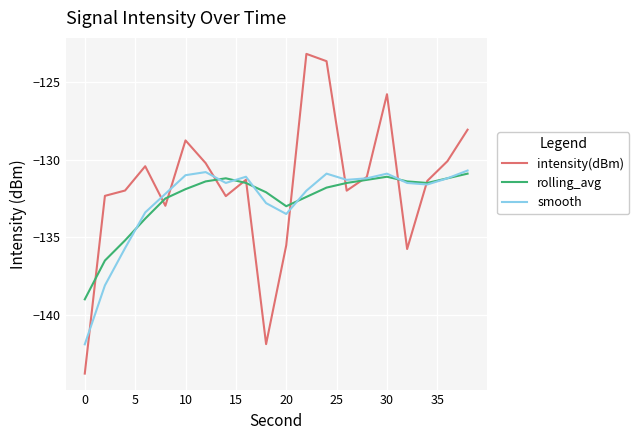

Which series has the largest total across all categories?

intensity(dBm)